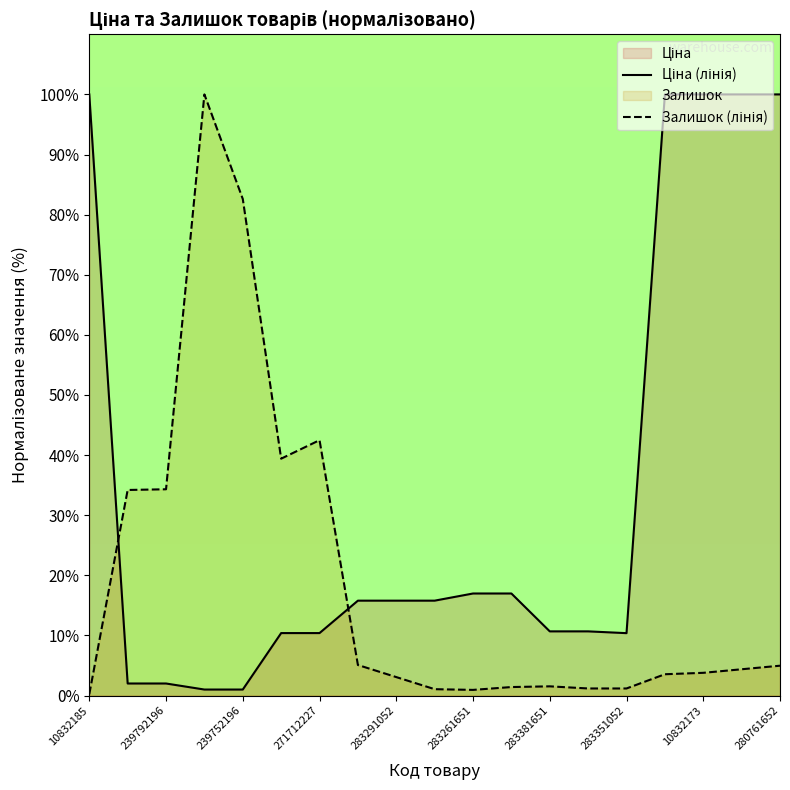

What is the minimum value for Залишок (лінія)?

0.2